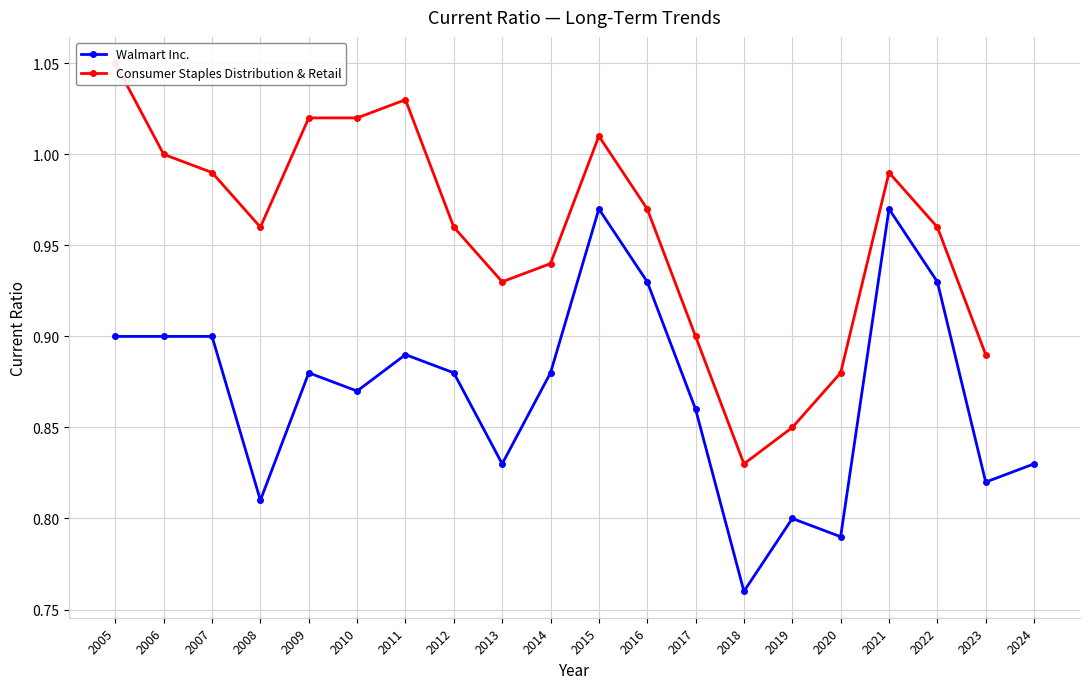

Where is the data nearest to the value 0?

2018